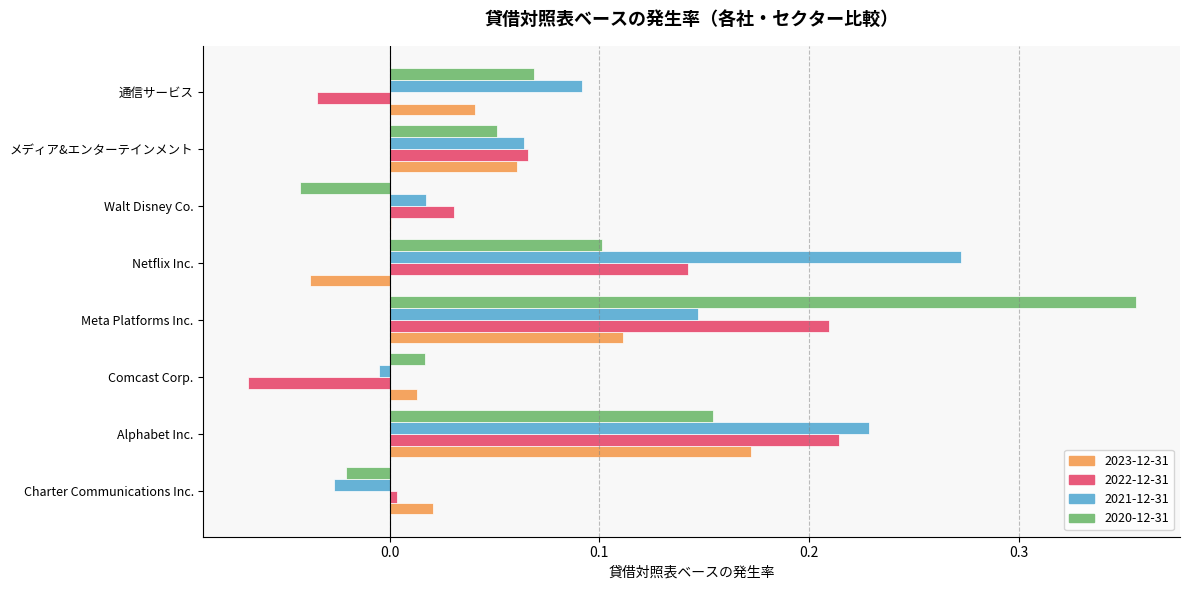

Where is 2023-12-31 nearest to the value 0?

Walt Disney Co.